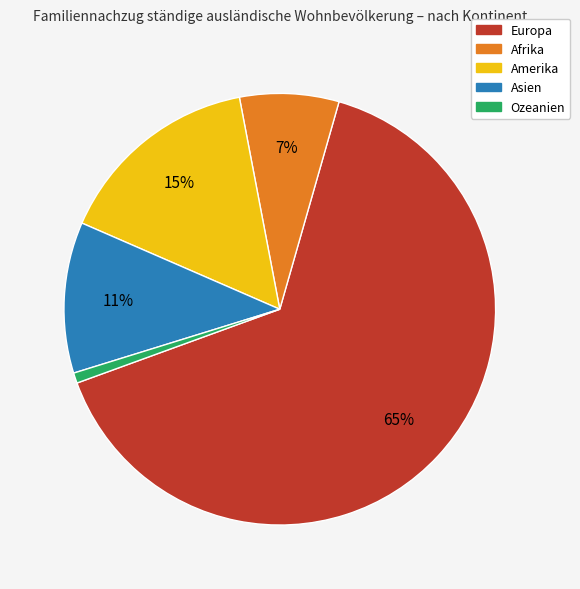

Which has a higher value, Amerika or Afrika?

Amerika